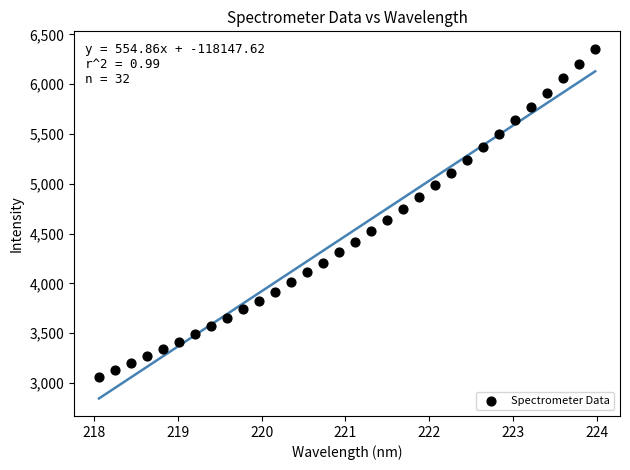

What is the range of Y values (max minus min)?

3290.8